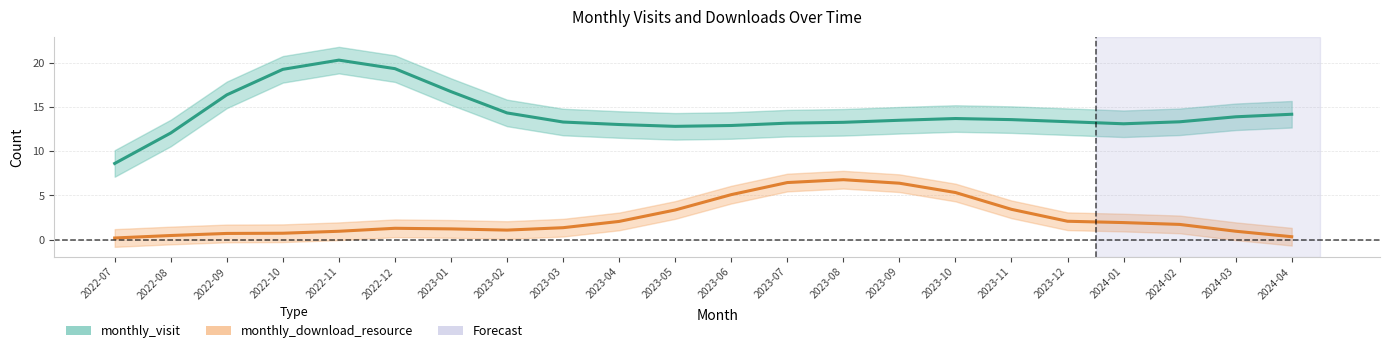

What is the label of the 7th point from the left?

2023-01